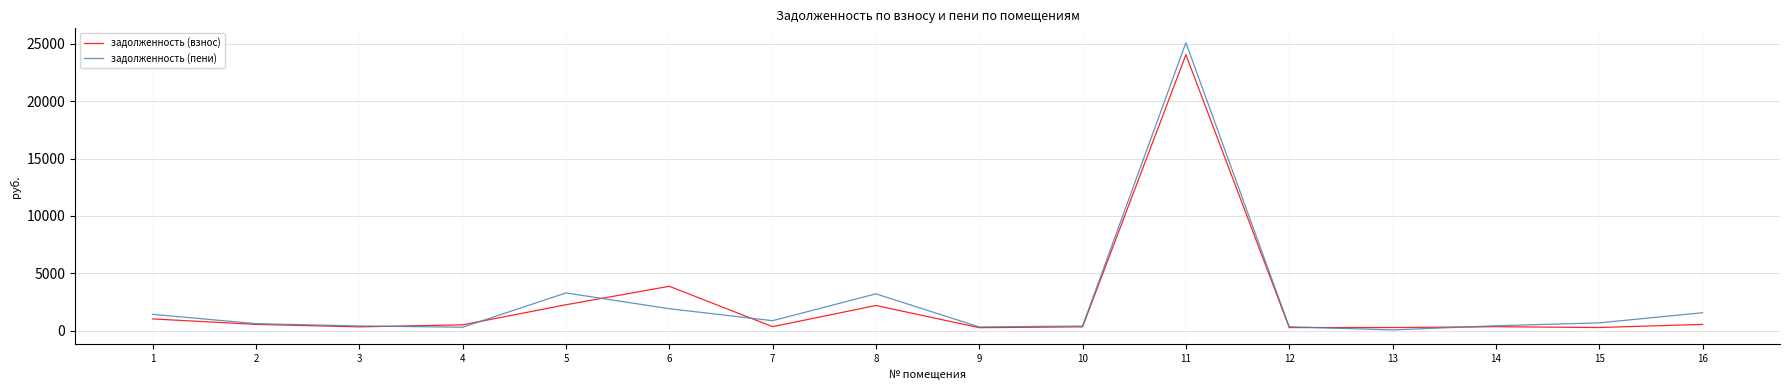

What is the total value across all series at 8?

5414.4